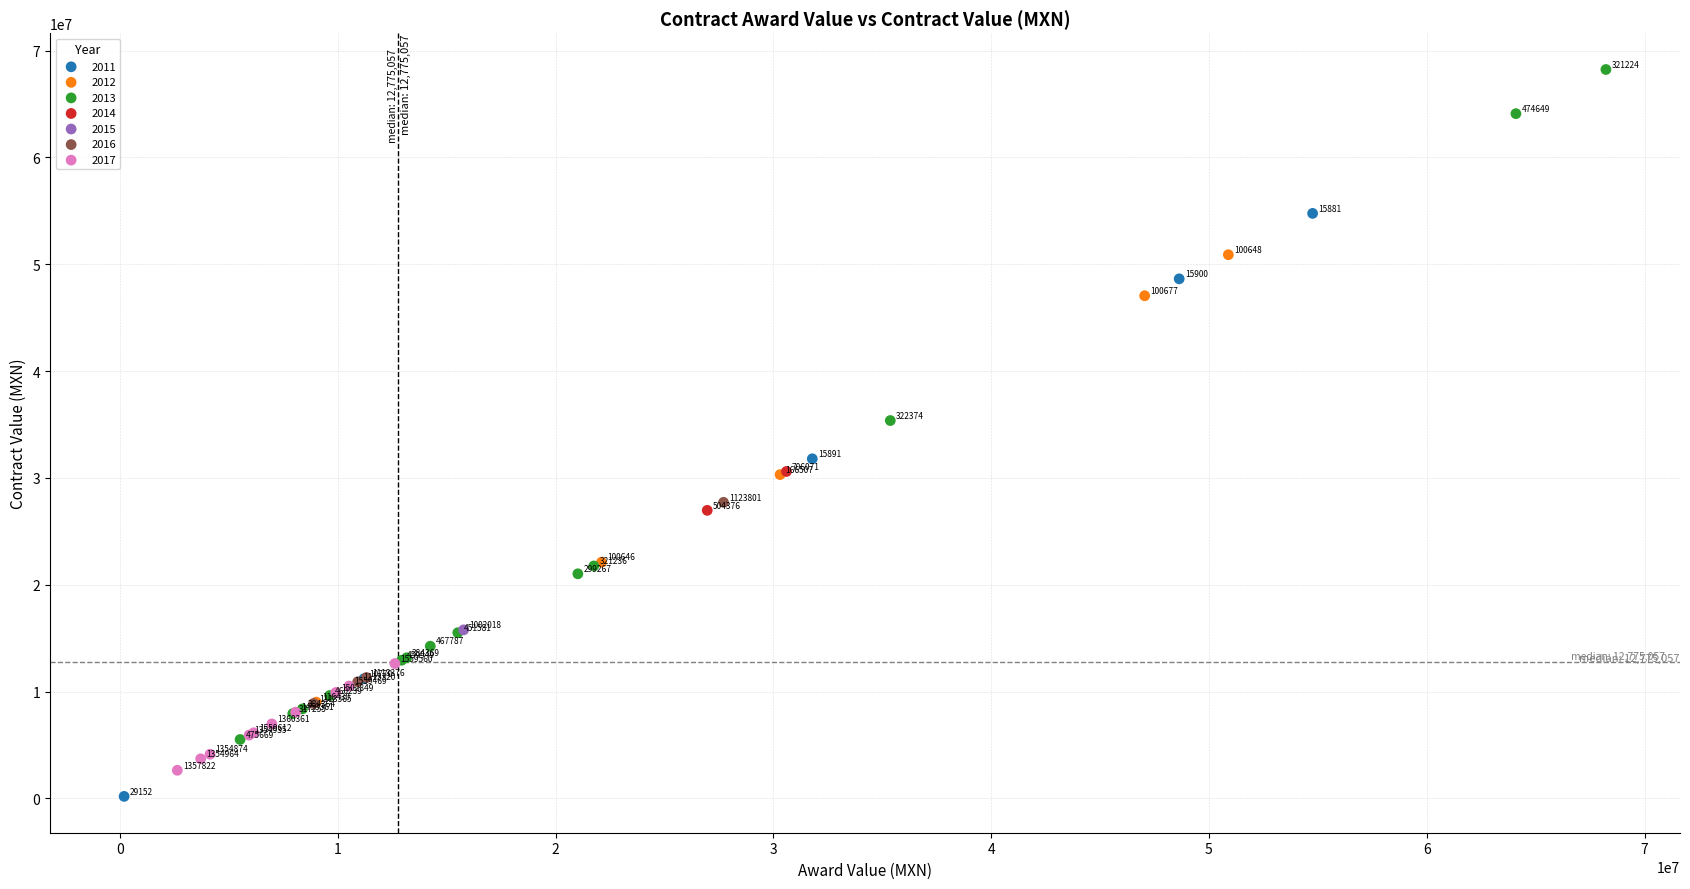

What are all the series names shown in the legend?

2011, 2012, 2013, 2014, 2015, 2016, 2017